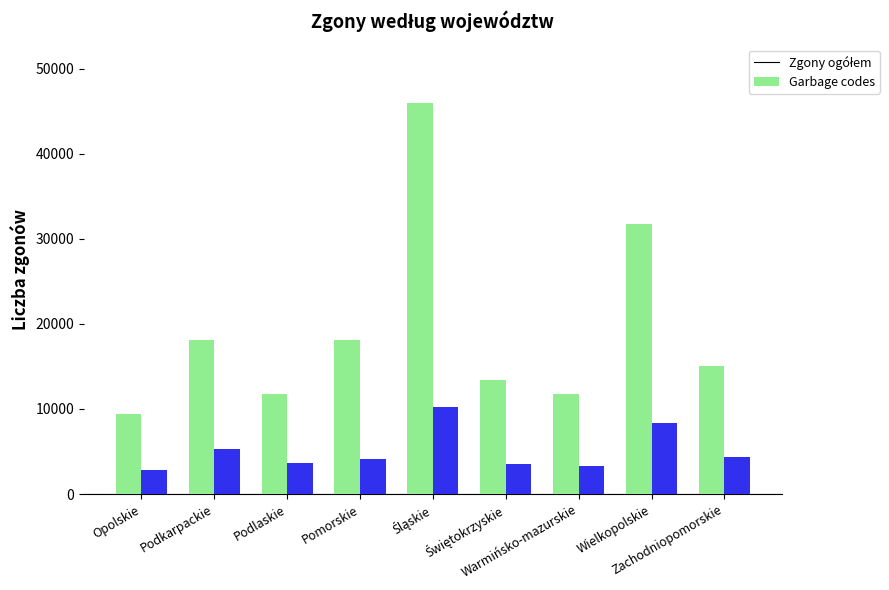

What is the maximum value shown in the chart?

45989